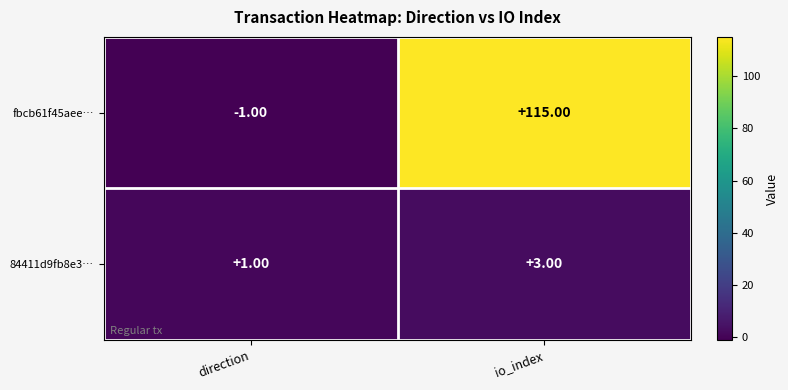

What is the difference between the highest and lowest values at direction?

2